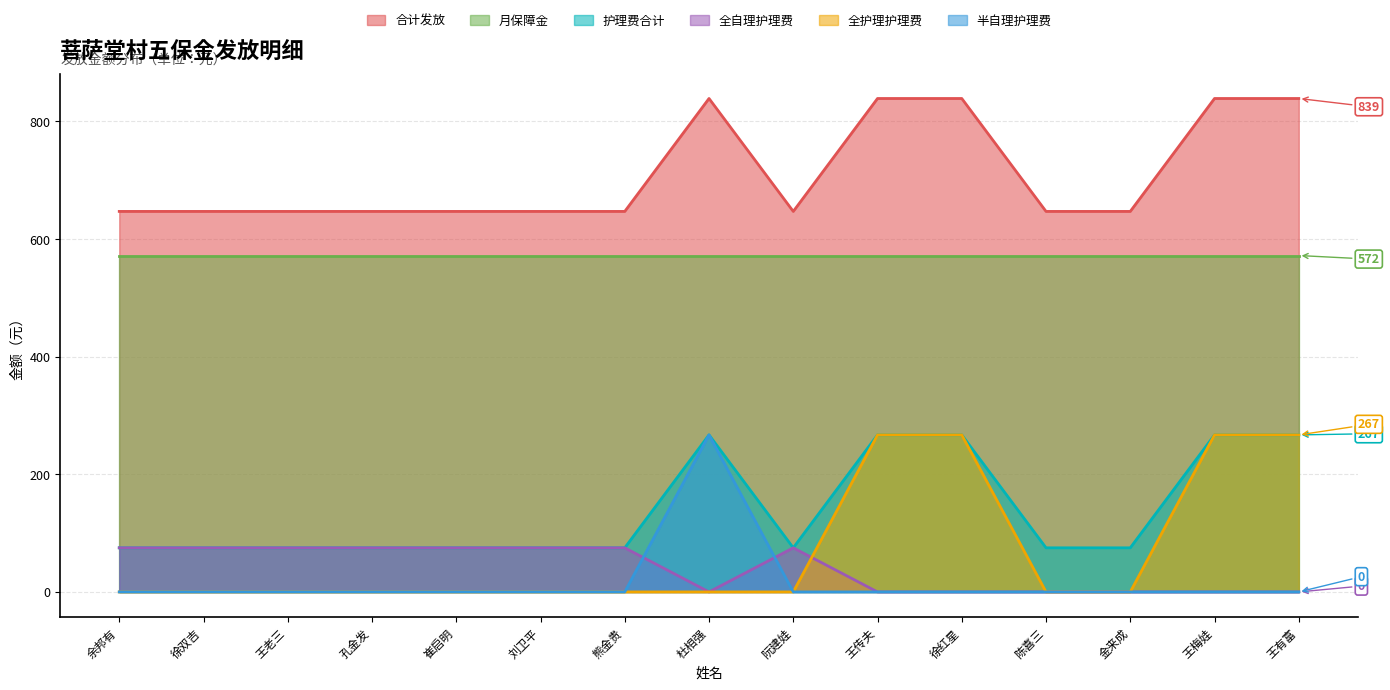

What is the sum of all 全护理护理费 values?

1068